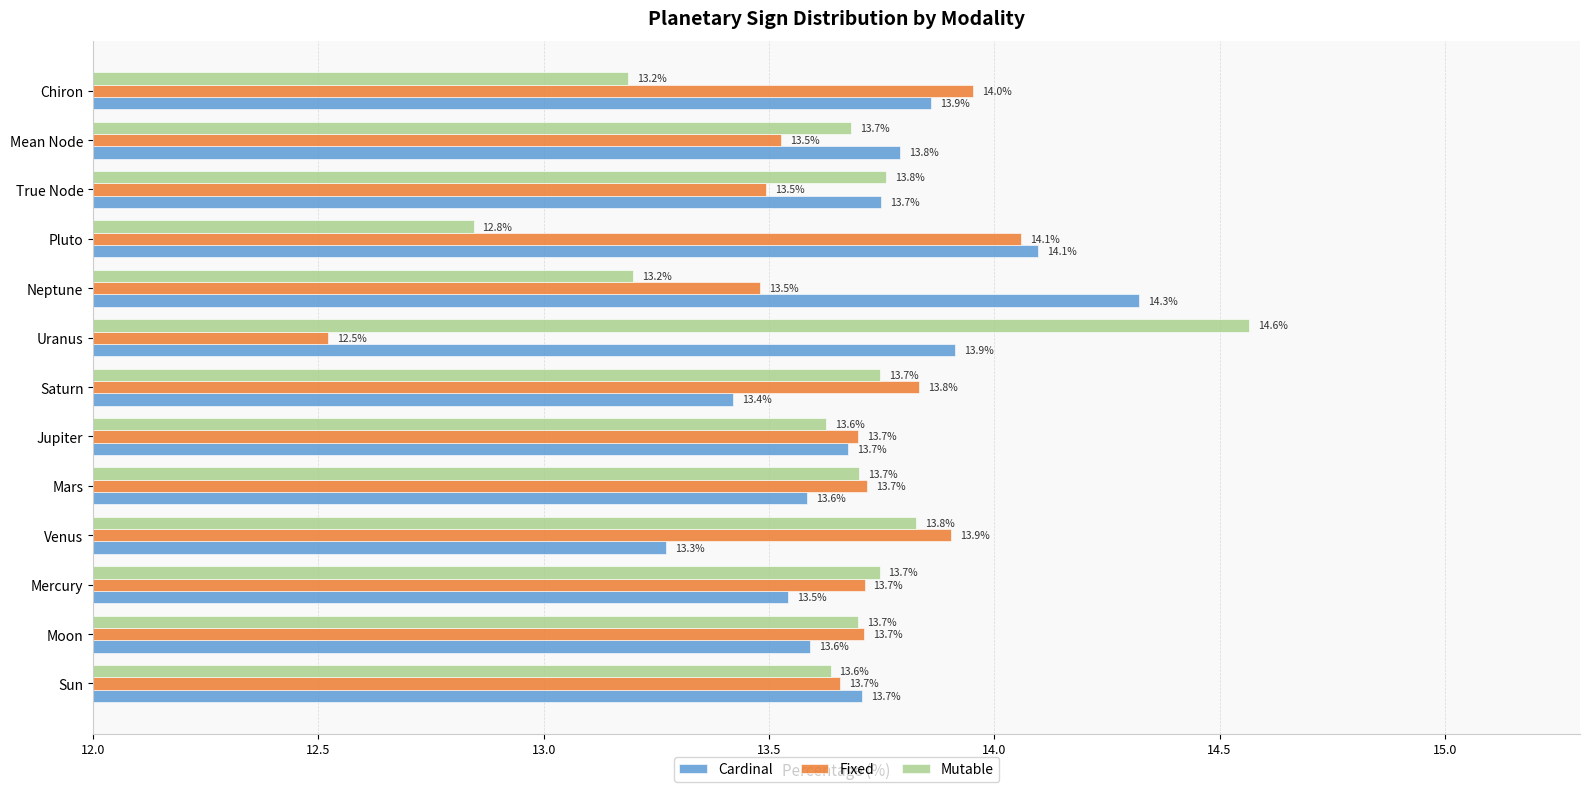

Which series has the largest range (max minus min)?

Mutable